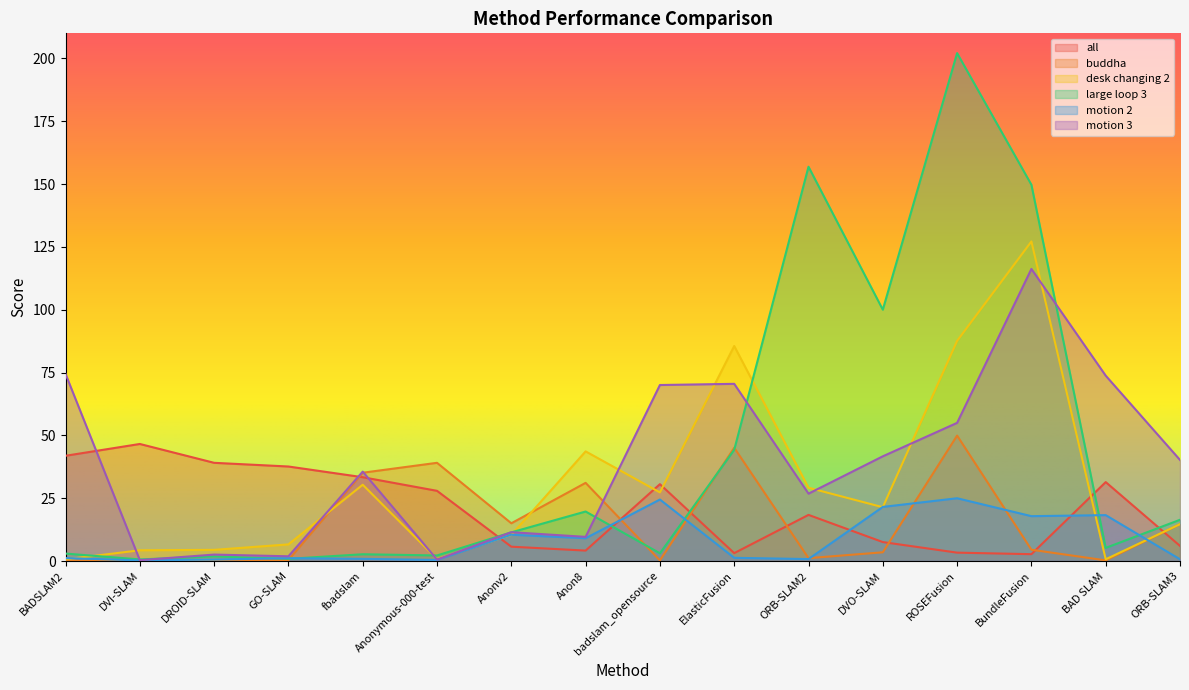

List the series in order of their overall mean, highest first.

large loop 3, motion 3, desk changing 2, all, buddha, motion 2